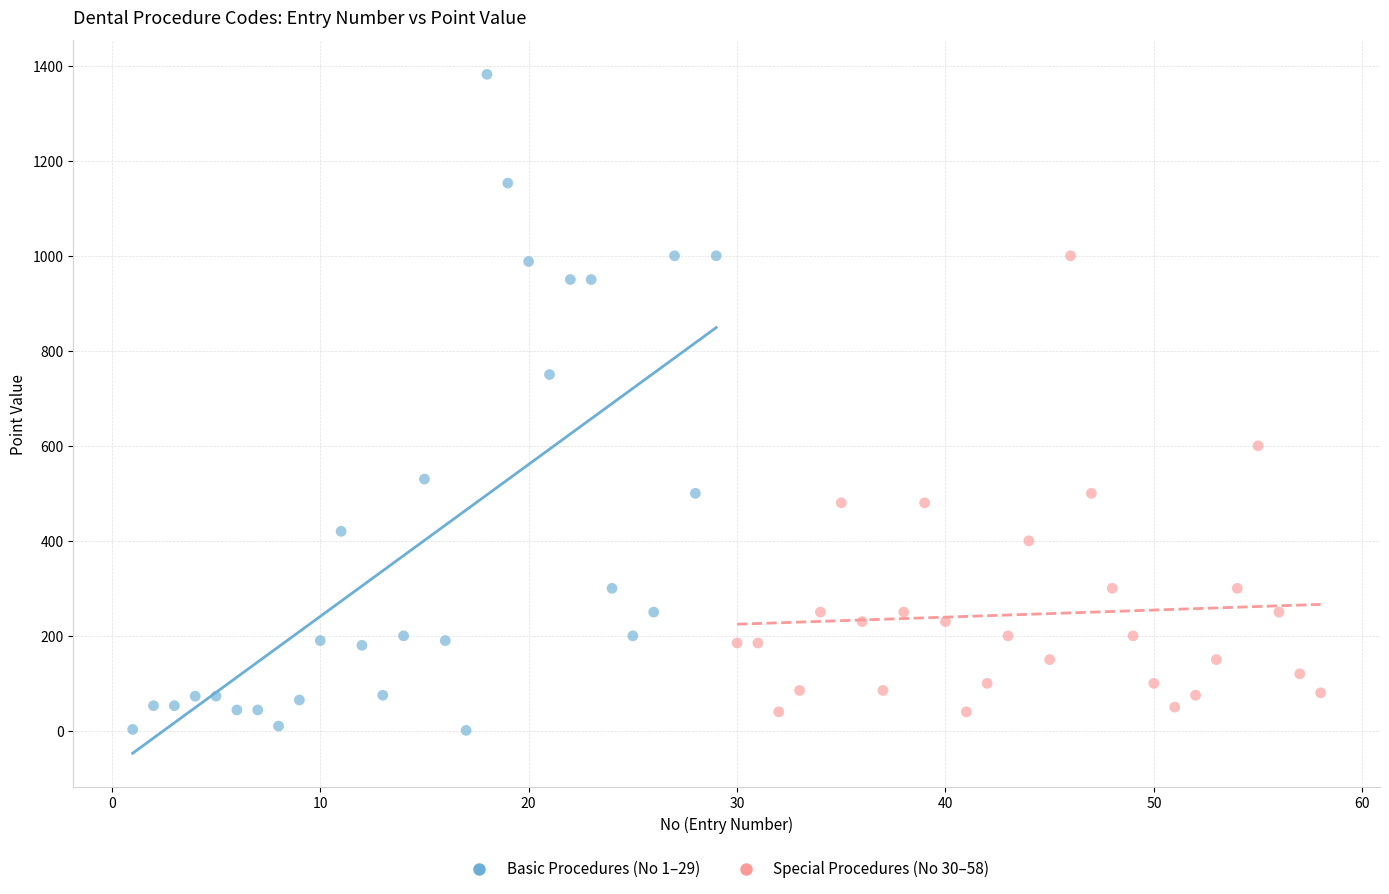

Which series reaches the maximum Y coordinate?

Basic Procedures (No 1–29)